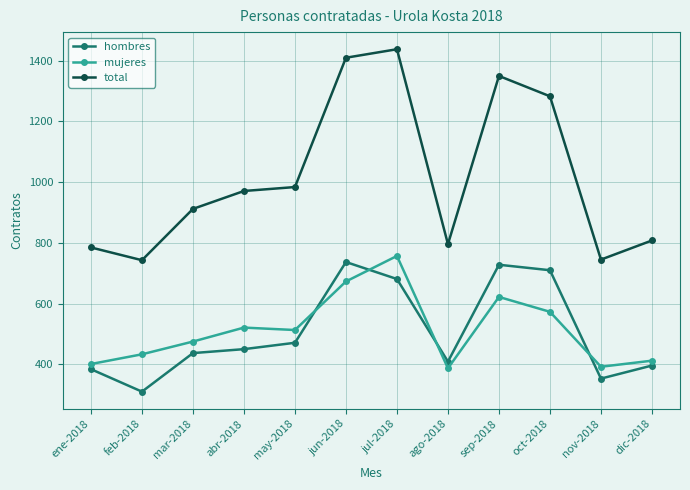

Rank the series at sep-2018 from highest to lowest value.

total, hombres, mujeres